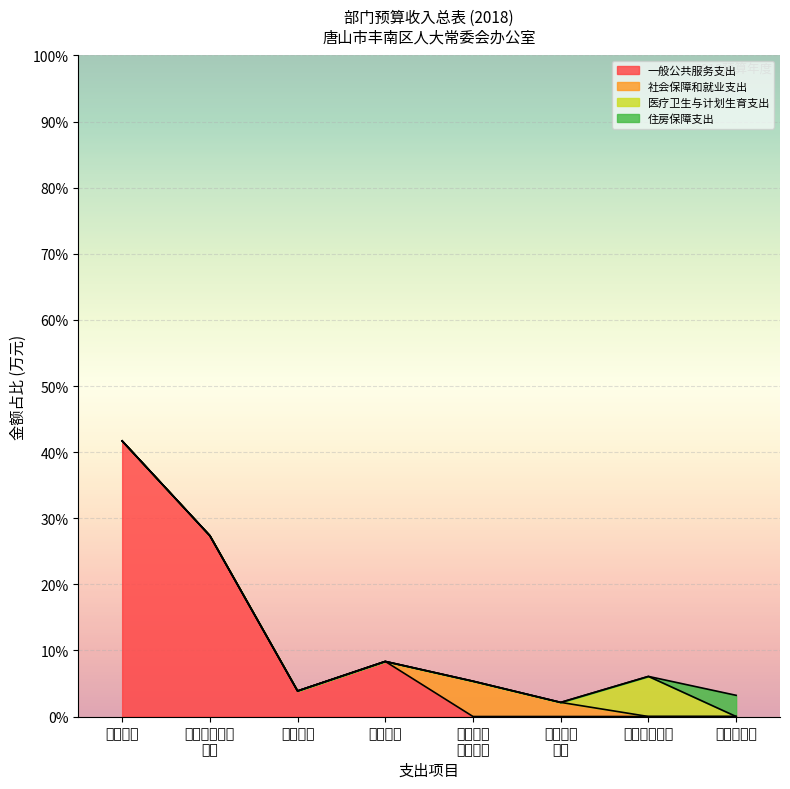

The value of 社会保障和就业支出 at 人大会议 is -25.7. True or false?

False